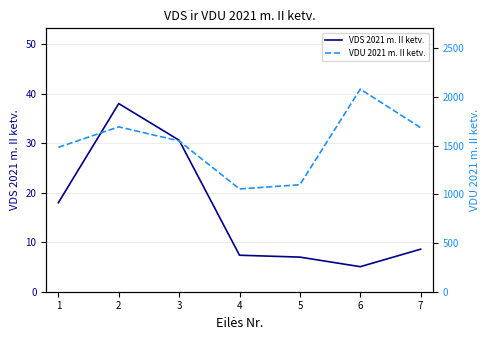

How many categories are shown in the chart?

7